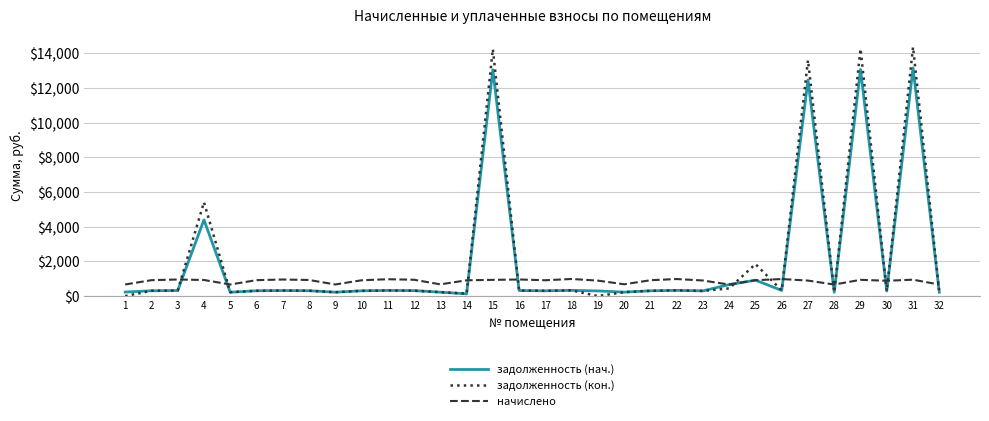

How many intersections are there between задолженность (кон.) and начислено?

12